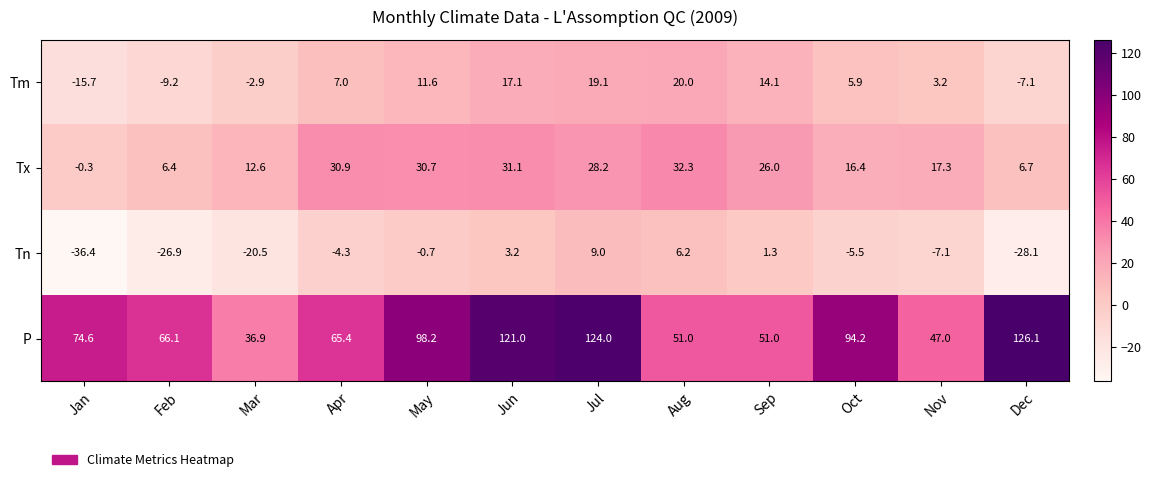

What is the greatest value displayed?

126.1